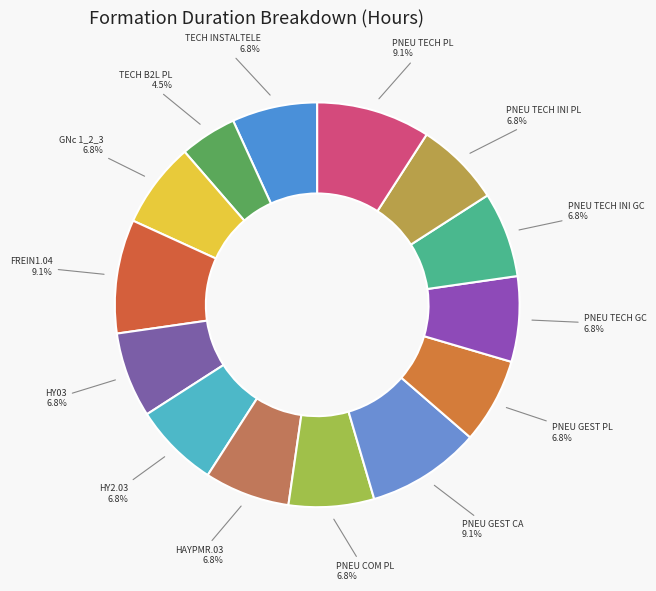

To the nearest percent, what is the average slice percentage?

7%